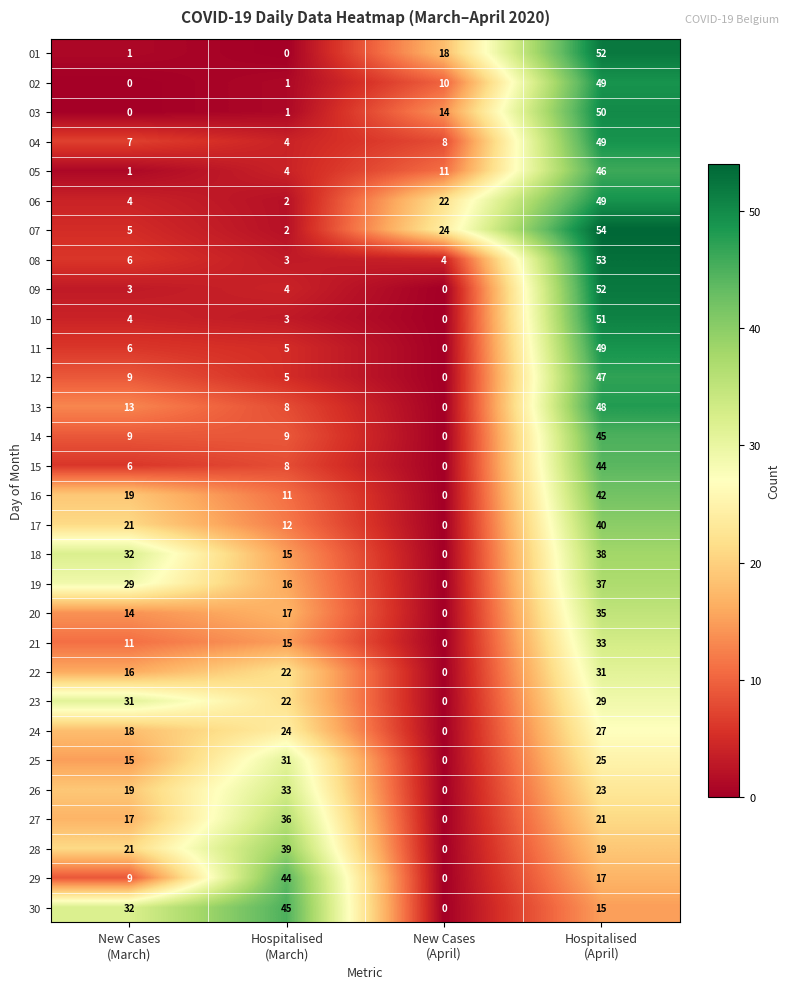

How many categories are shown in the chart?

4